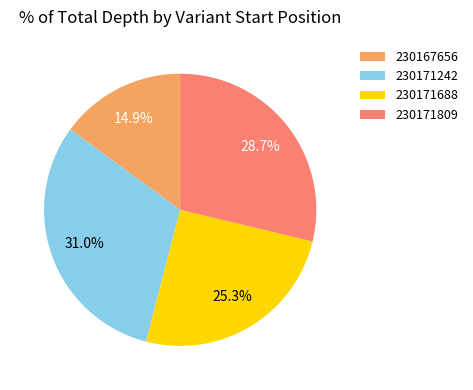

What is the ratio of the value at 230171242 to the value at 230167656?

2.1